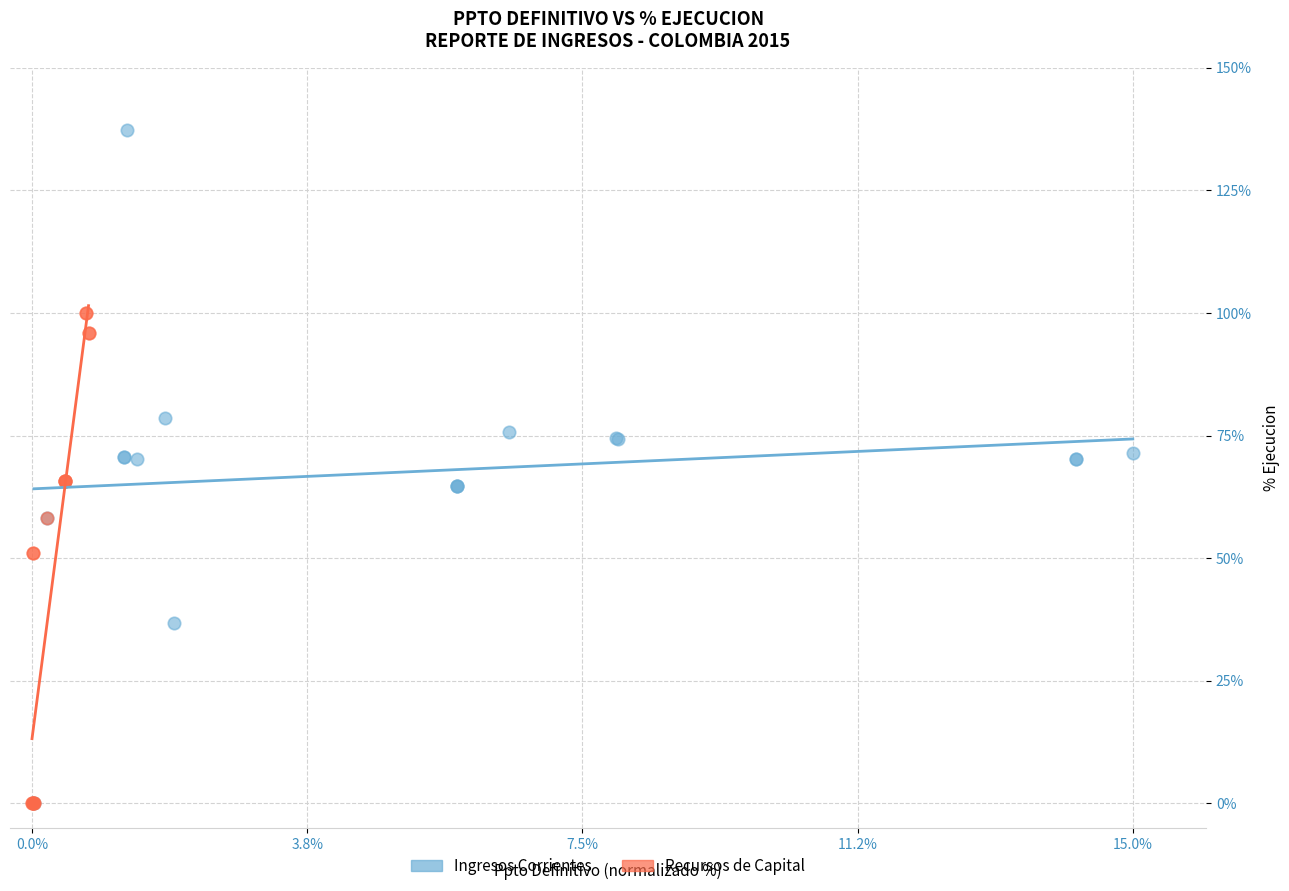

Which series has the largest Y range (max minus min)?

Ingresos Corrientes